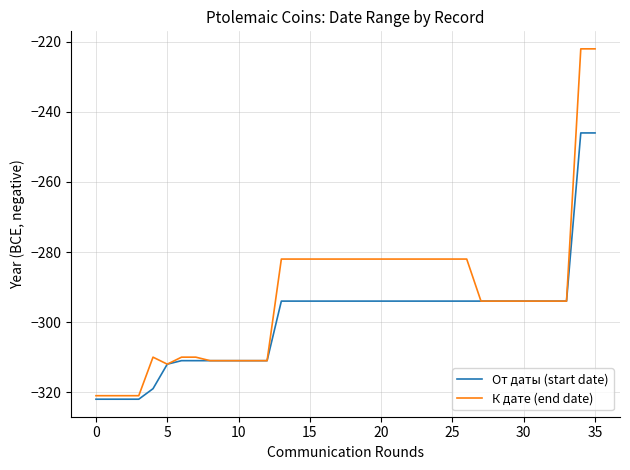

Which series has the widest spread of values?

К дате (end date)